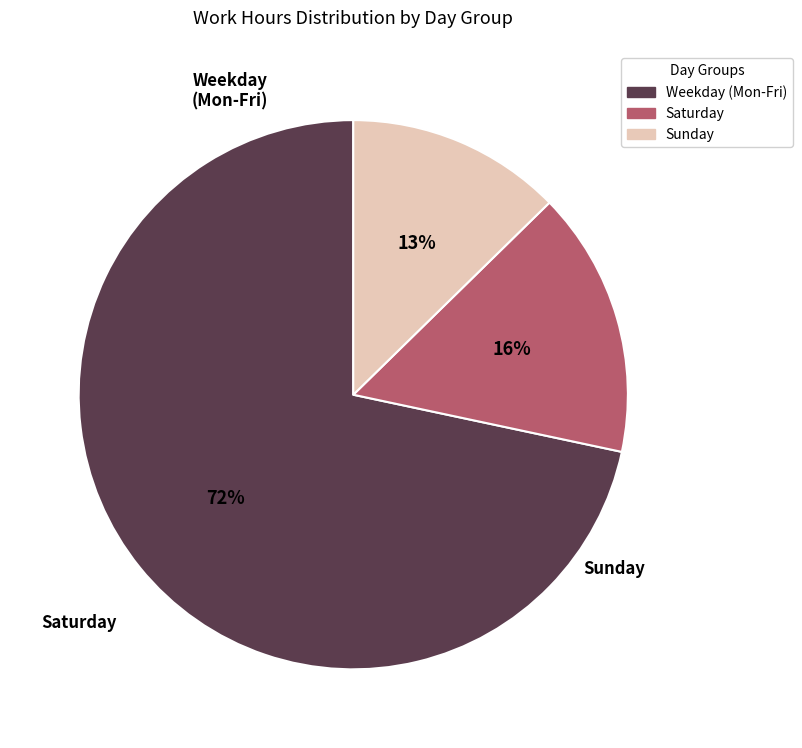

To the nearest percent, what is the average slice percentage?

33%